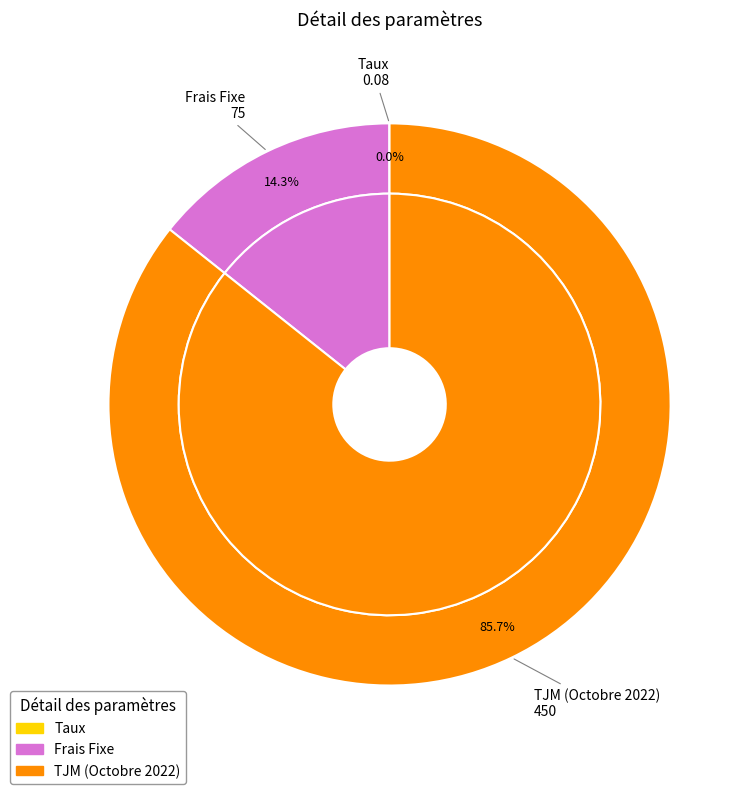

To the nearest percent, what is the combined percentage of Taux and TJM (Octobre 2022)?

86%